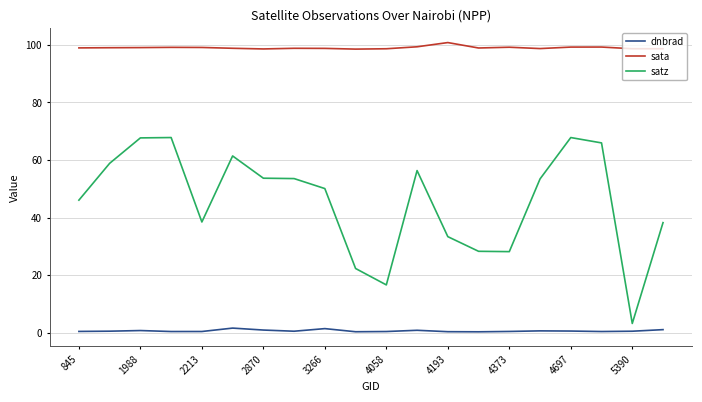

True or false: dnbrad and satz cross at least once.

False